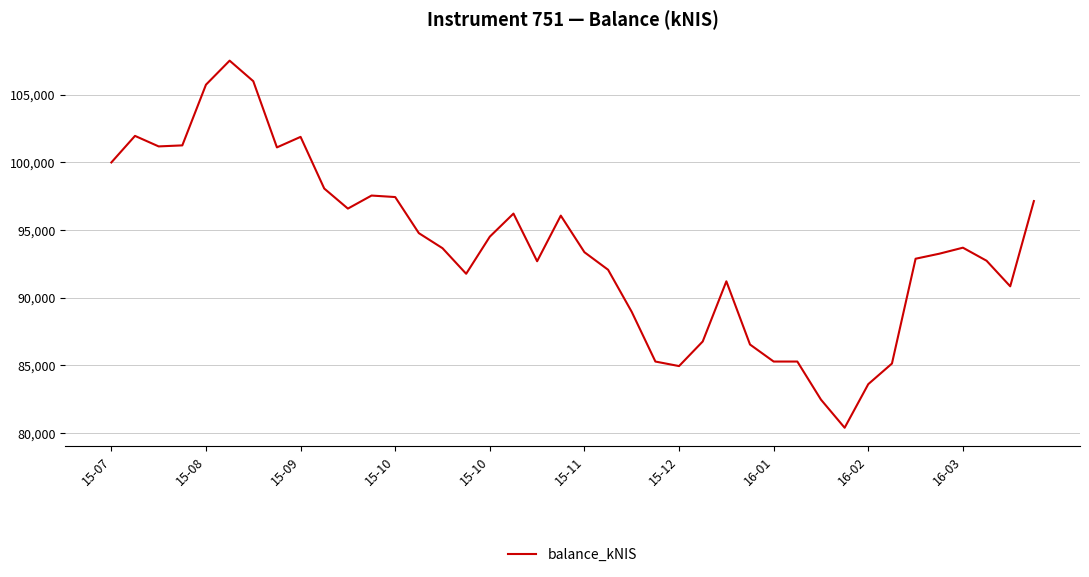

How many lines are shown in the chart?

1